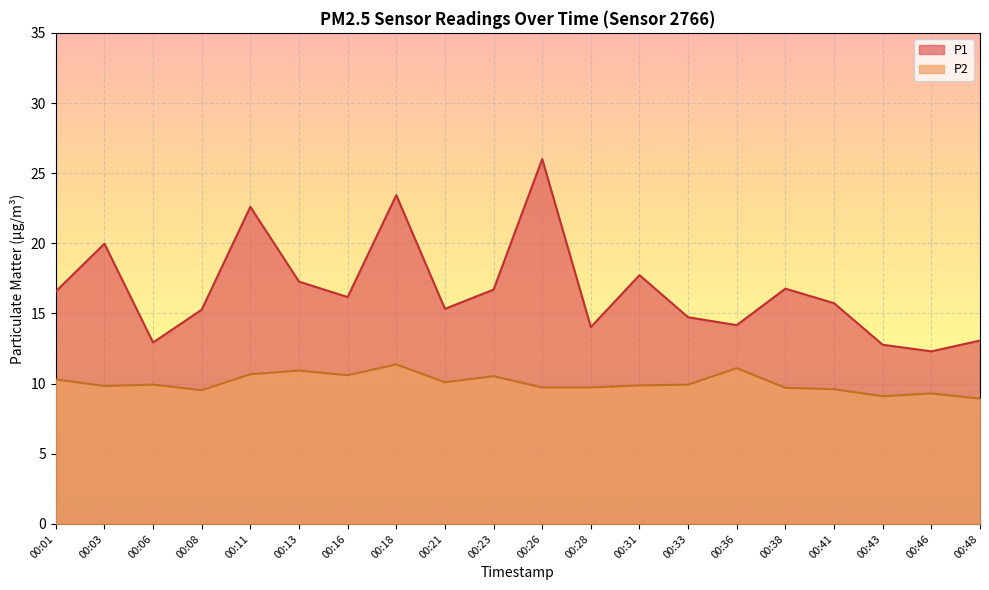

What is the value of the P1 point at the 15th from the left?

14.2